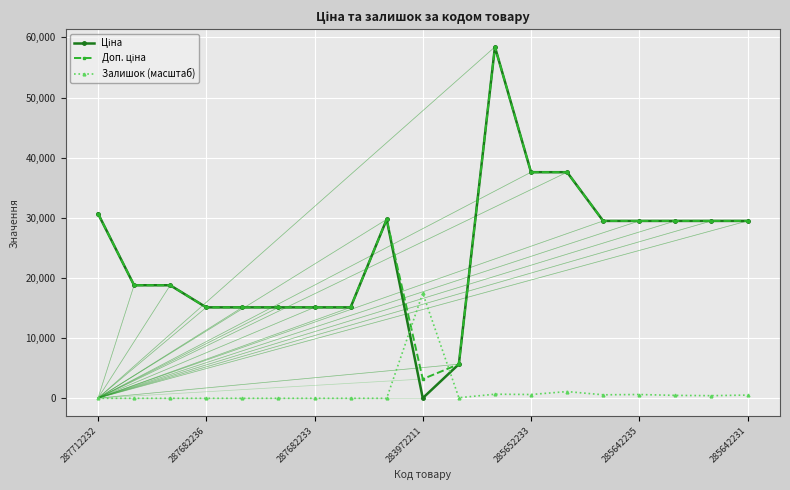

Does the chart have visible grid lines?

Yes